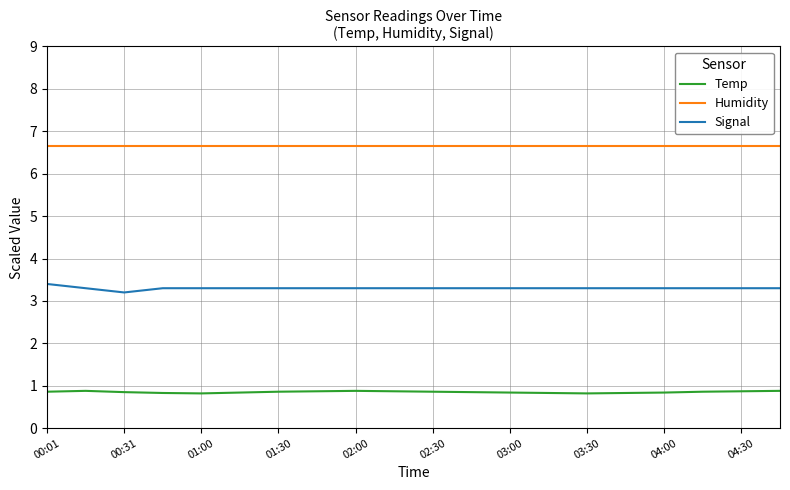

List the series in order of their overall mean, lowest first.

Temp, Signal, Humidity